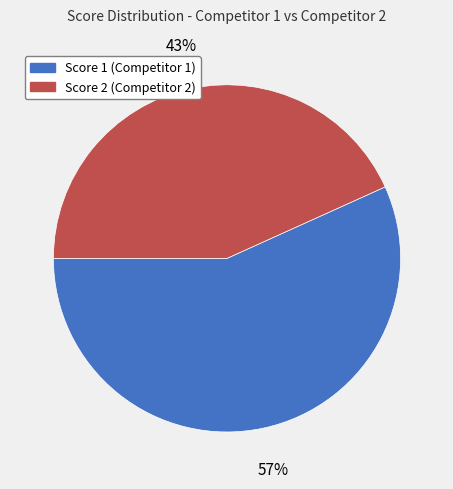

Between Score 2 (Competitor 2) and Score 1 (Competitor 1), which is larger?

Score 1 (Competitor 1)